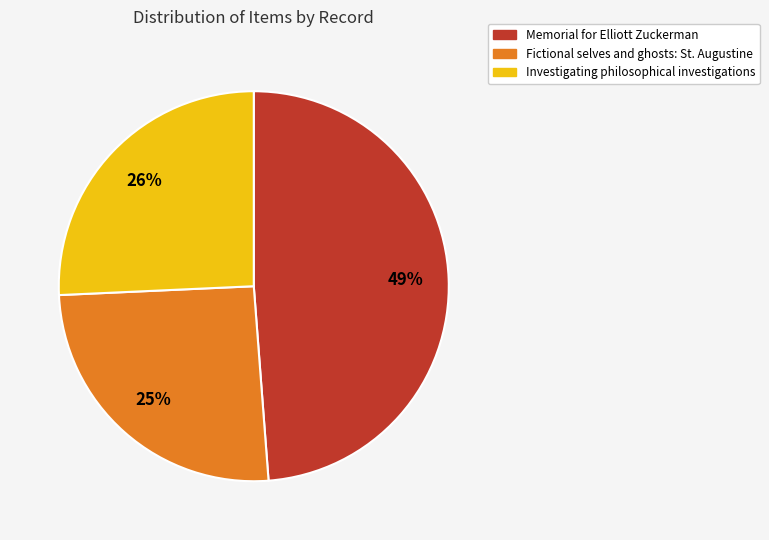

Is it true that Memorial for Elliott Zuckerman is 60% of the pie?

False